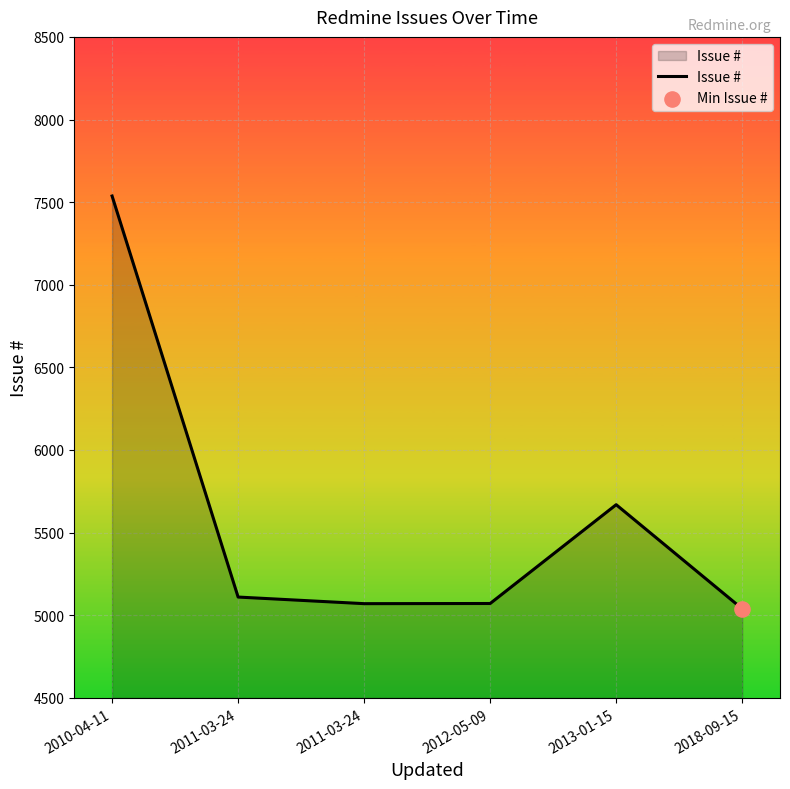

What is the change in value from 2011-03-24 to 2012-05-09?

-39